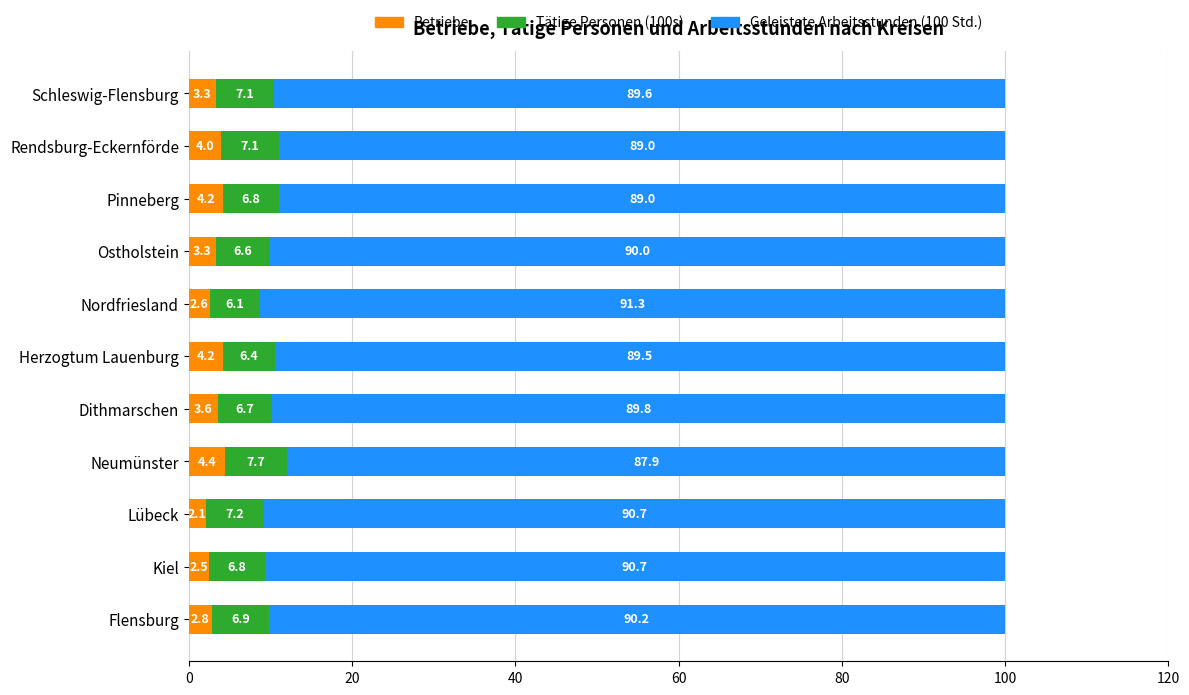

What is the maximum value for Betriebe?

4.4